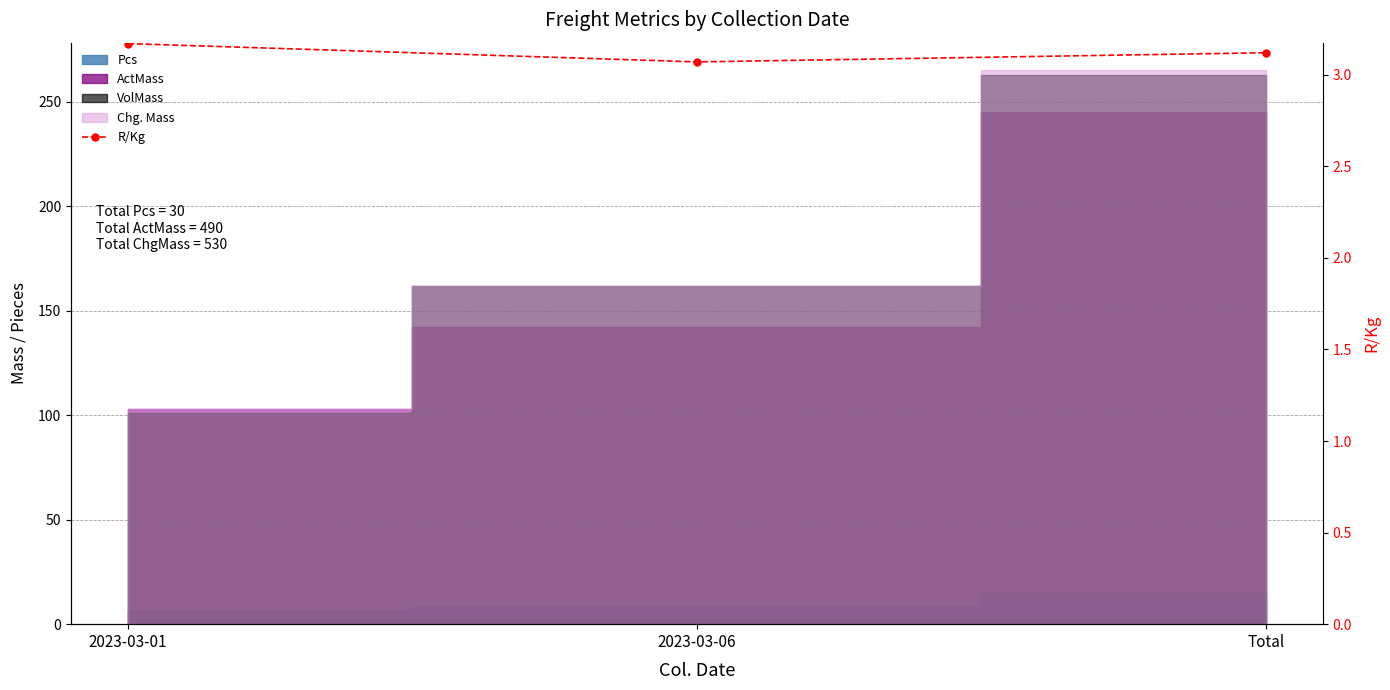

List the labels in order of value, smallest first.

2023-03-06, Total, 2023-03-01